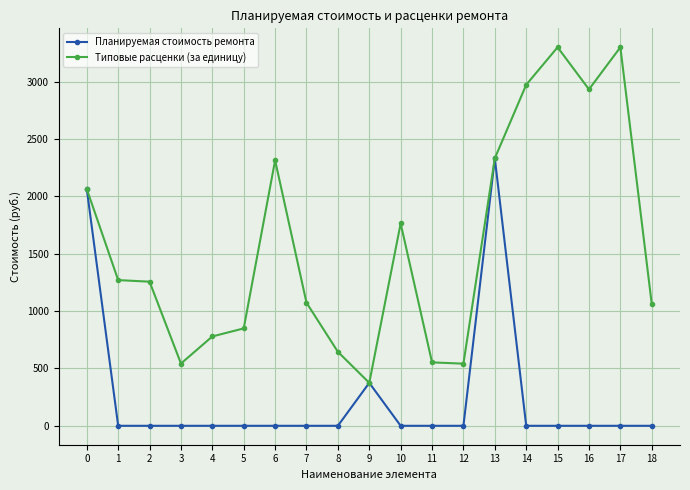

Which series has the largest total across all categories?

Типовые расценки (за единицу)